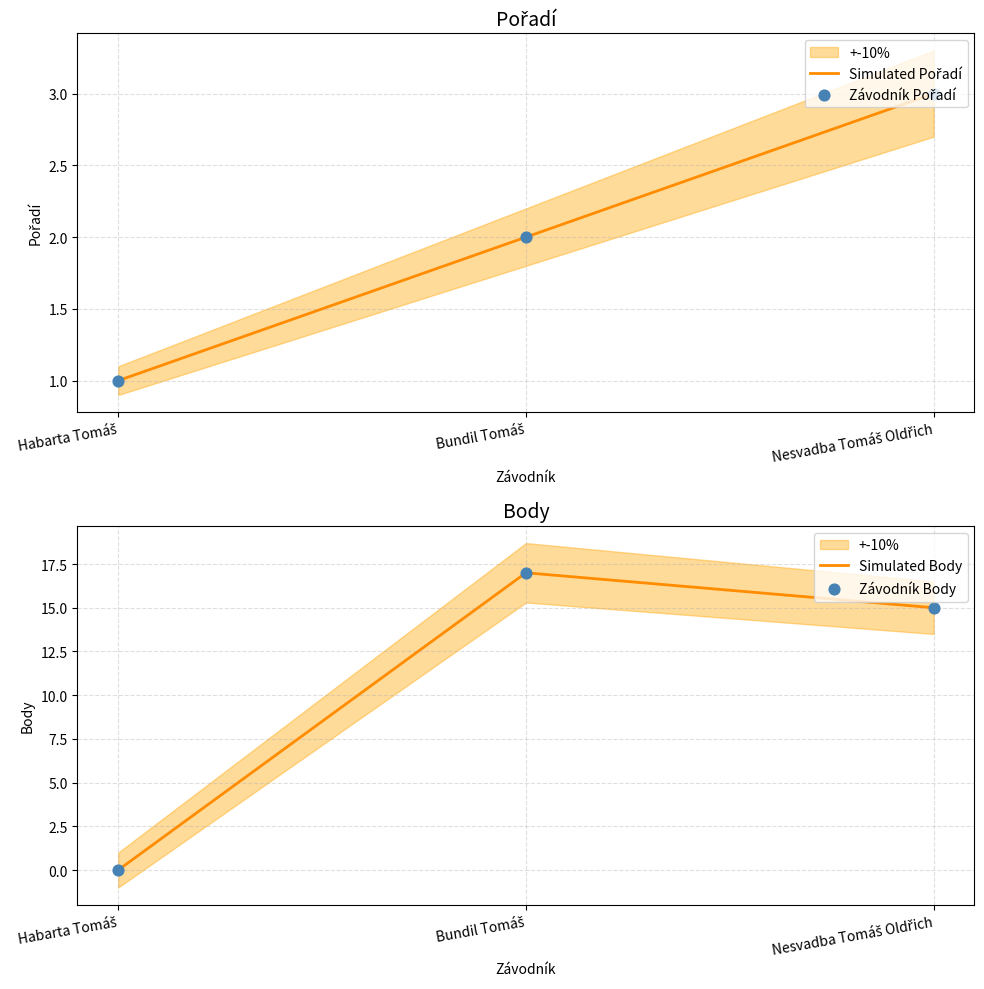

Which series has the largest total across all categories?

Simulated Body